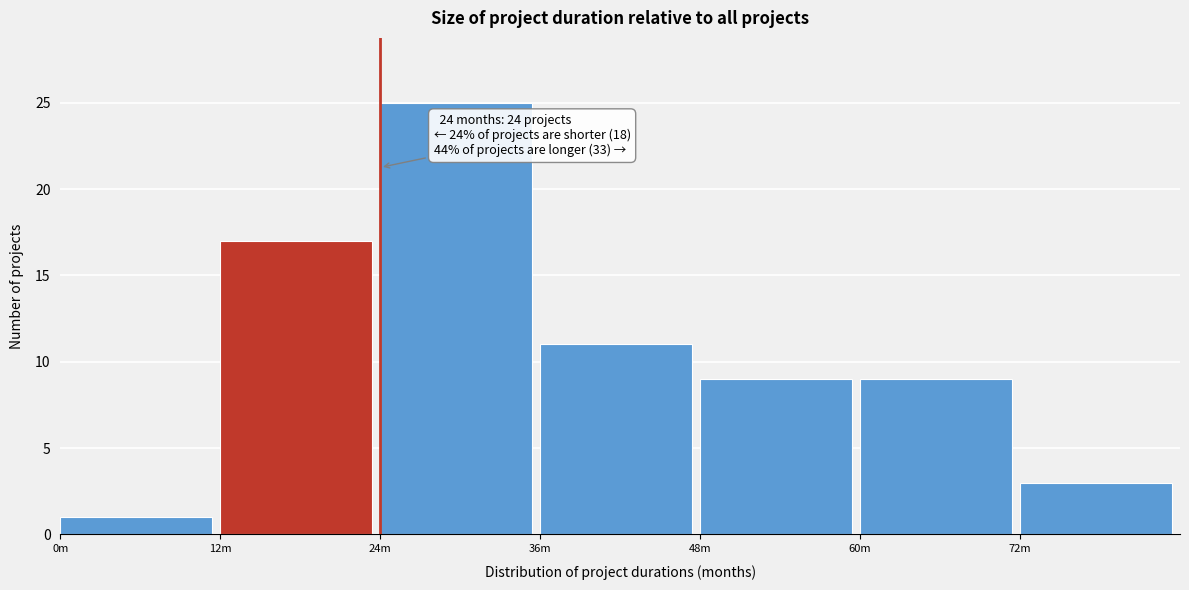

Reading left to right, extract all data points from this chart.

0m=1	12m=17	24m=25	36m=11	48m=9	60m=9	72m=3